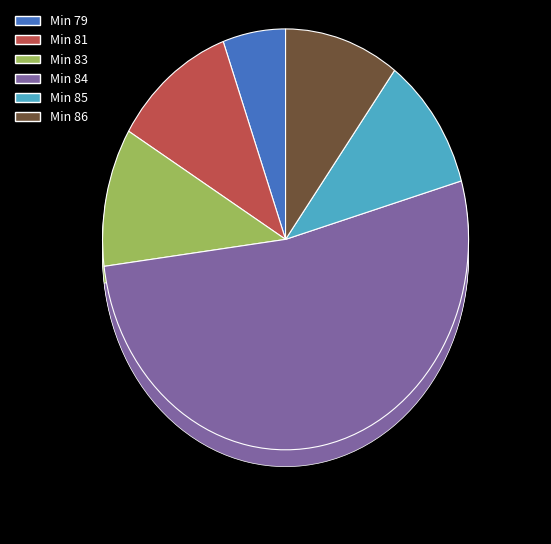

To the nearest percent, what is the combined percentage of 84 and 84?

17%